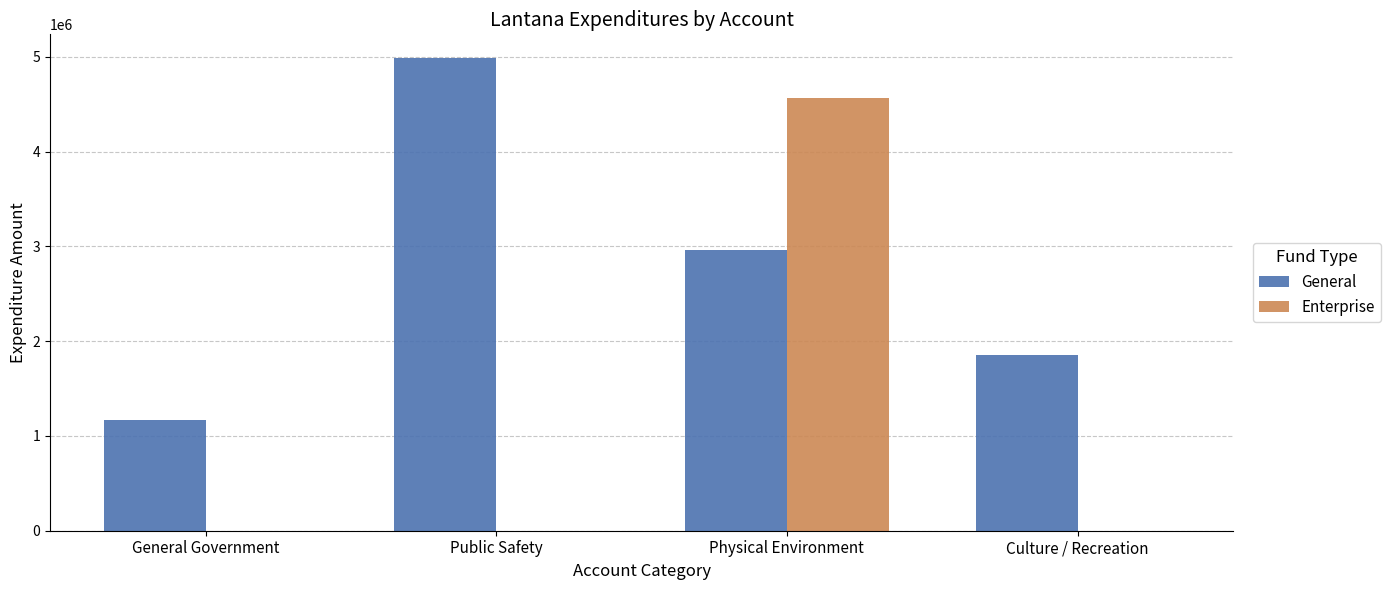

What is the sum of all Enterprise values?

4563238